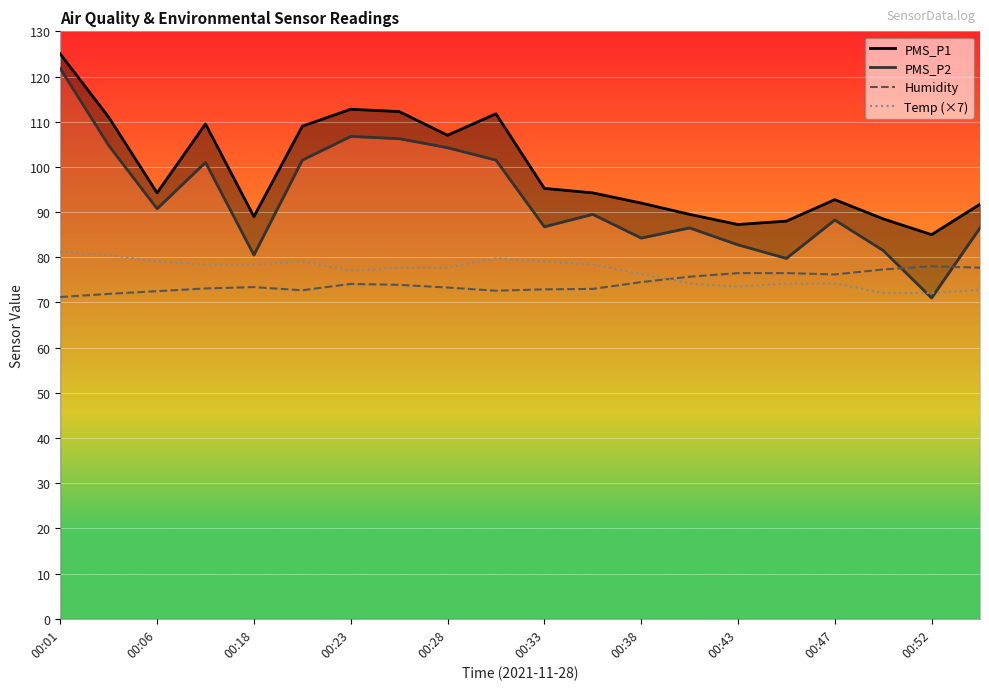

Does the chart display data point markers on the line(s)?

No